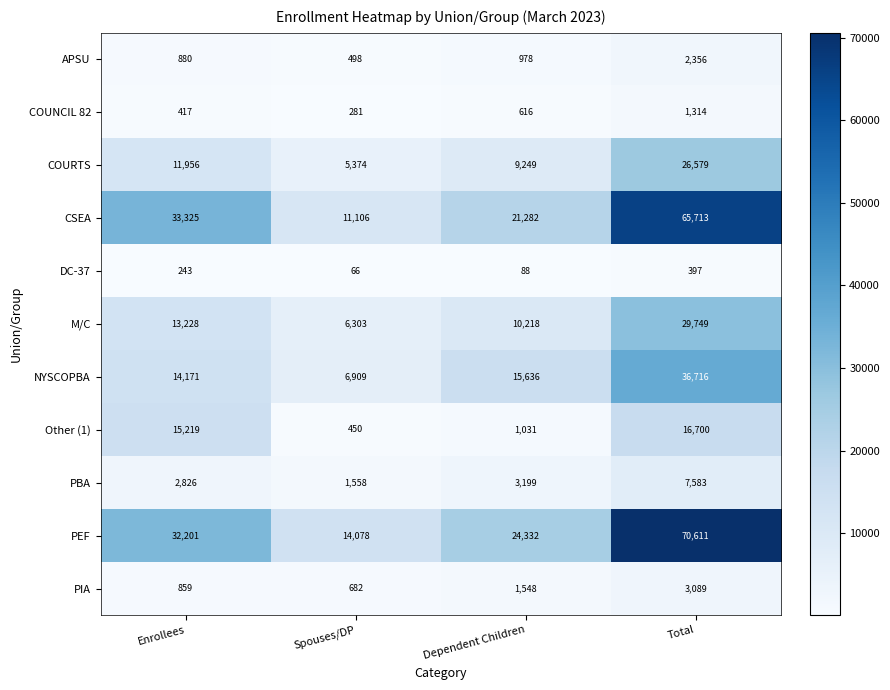

At which label is CSEA closest to 38409?

Enrollees